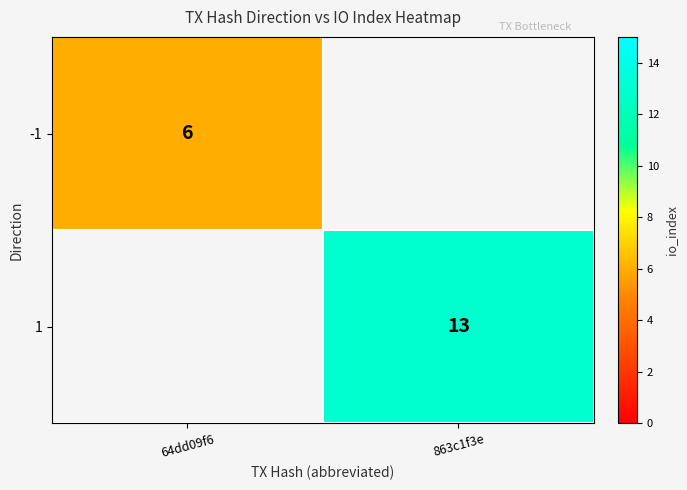

True or false: -1 has a value of 10 at 64dd09f6.

False